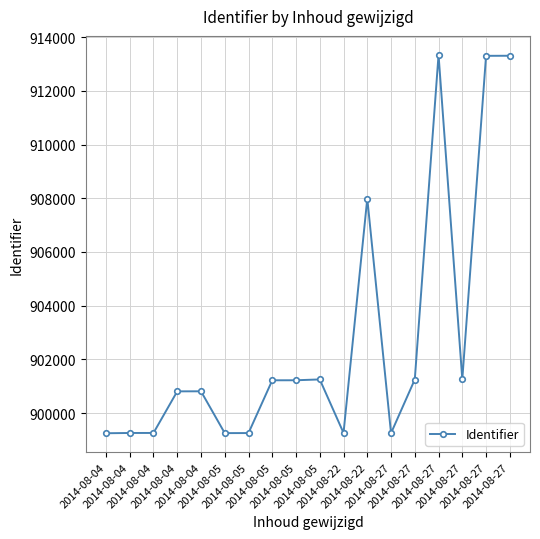

Rank the categories by value from highest to lowest.

2014-08-27, 2014-08-27, 2014-08-27, 2014-08-22, 2014-08-27, 2014-08-05, 2014-08-27, 2014-08-05, 2014-08-05, 2014-08-04, 2014-08-04, 2014-08-22, 2014-08-04, 2014-08-04, 2014-08-05, 2014-08-05, 2014-08-27, 2014-08-04